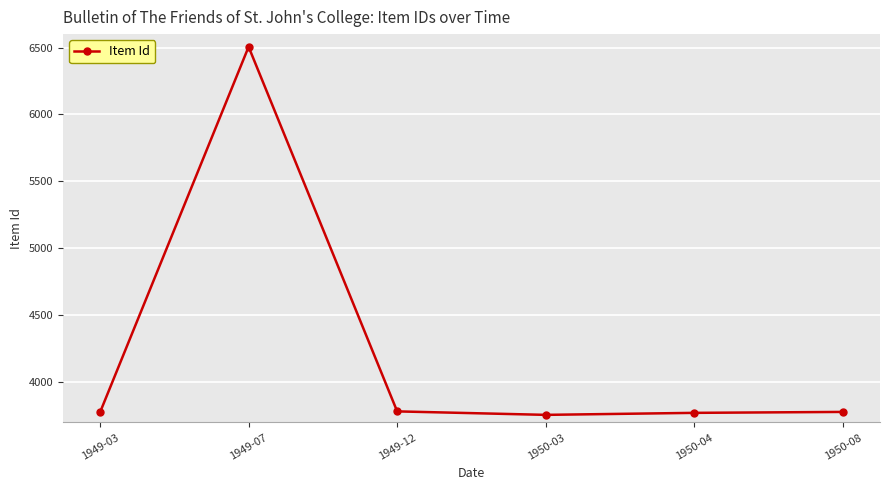

What is the greatest value displayed?

6505